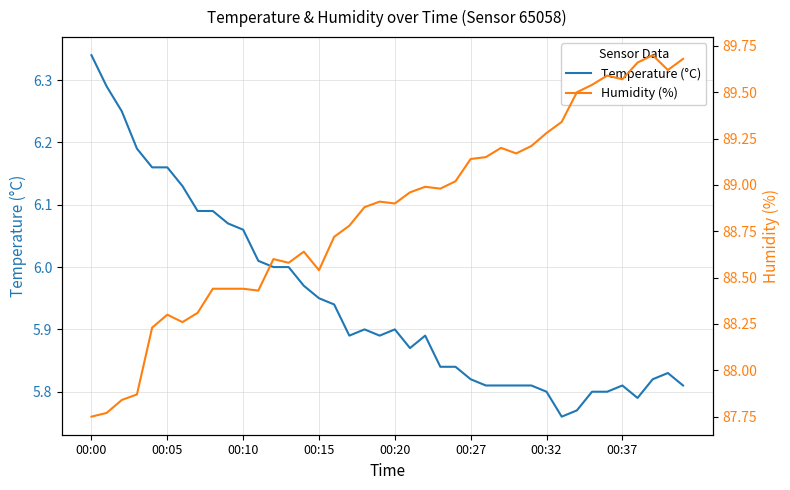

Is this an area chart (filled region under the line)?

No